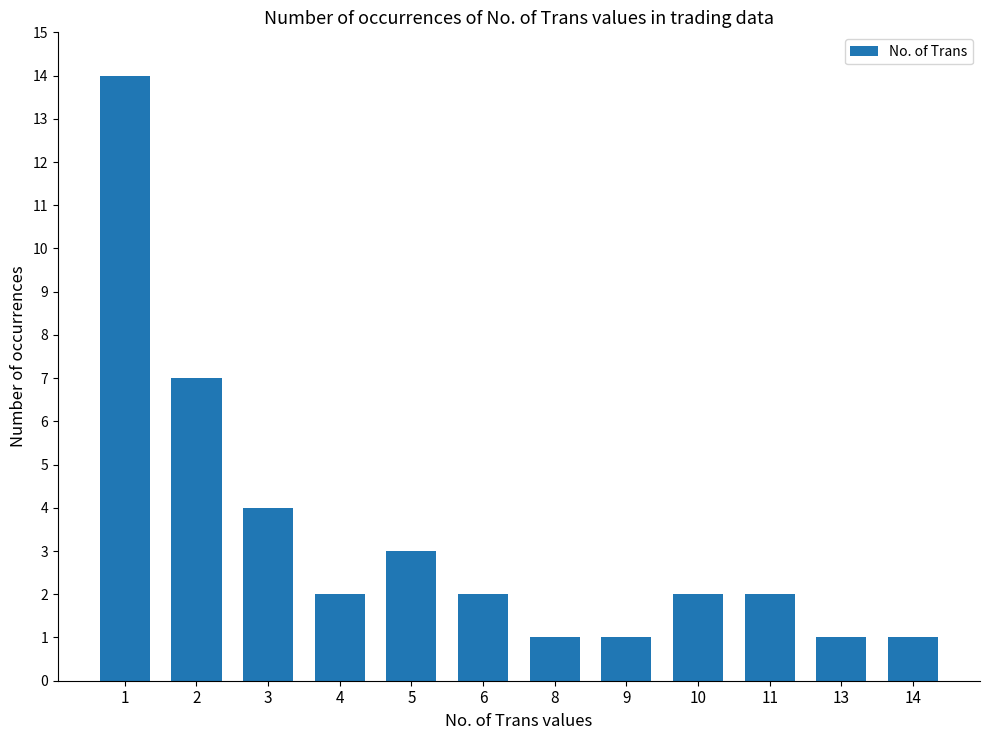

What is the change in value from 2 to 8?

-6